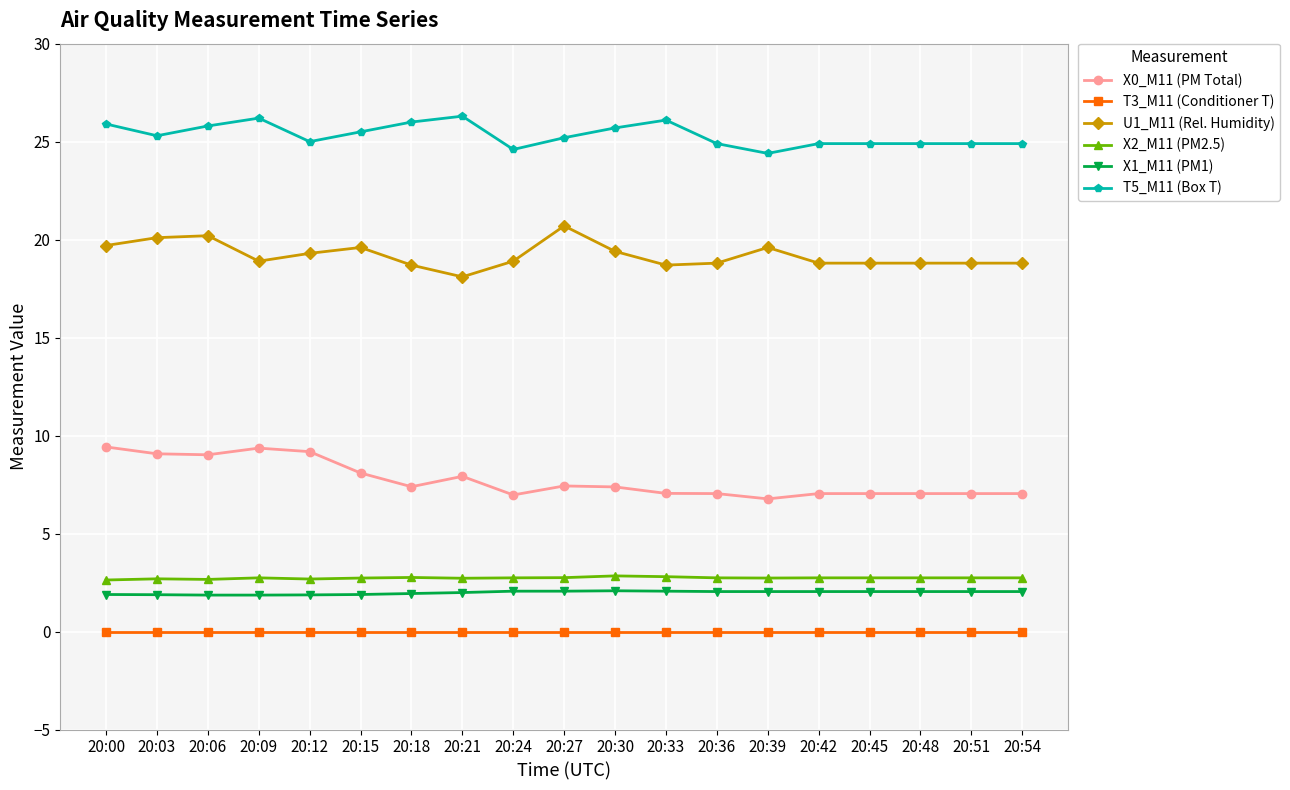

Rank the series at 20:24 from highest to lowest value.

T5_M11 (Box T), U1_M11 (Rel. Humidity), X0_M11 (PM Total), X2_M11 (PM2.5), X1_M11 (PM1), T3_M11 (Conditioner T)